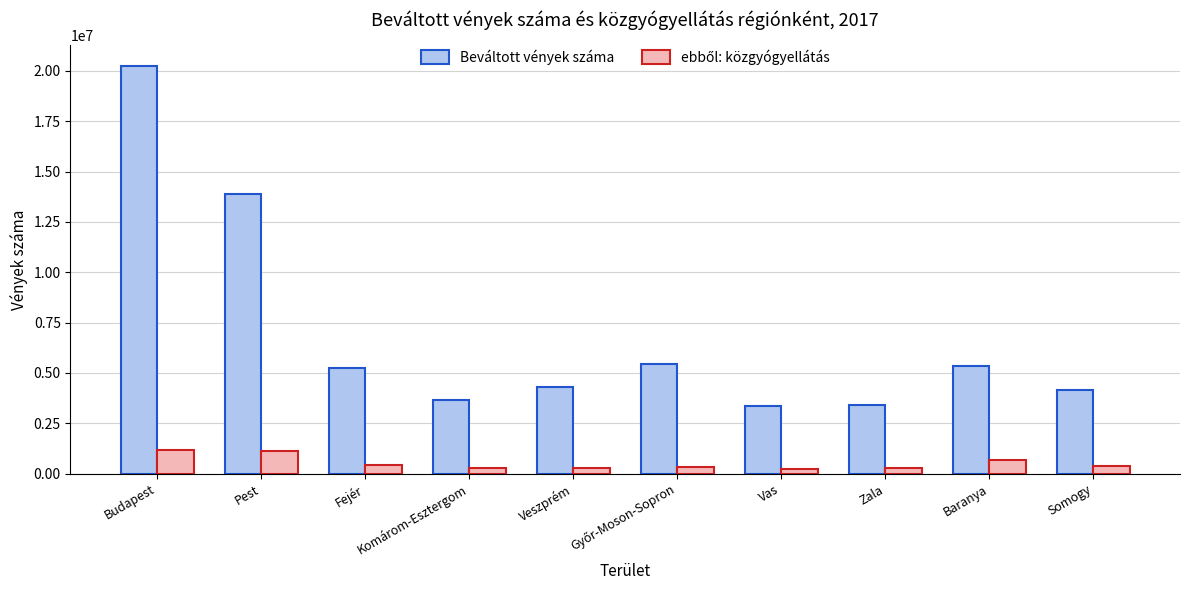

True or false: Beváltott vények száma has a value of 1588362 at Komárom-Esztergom.

False